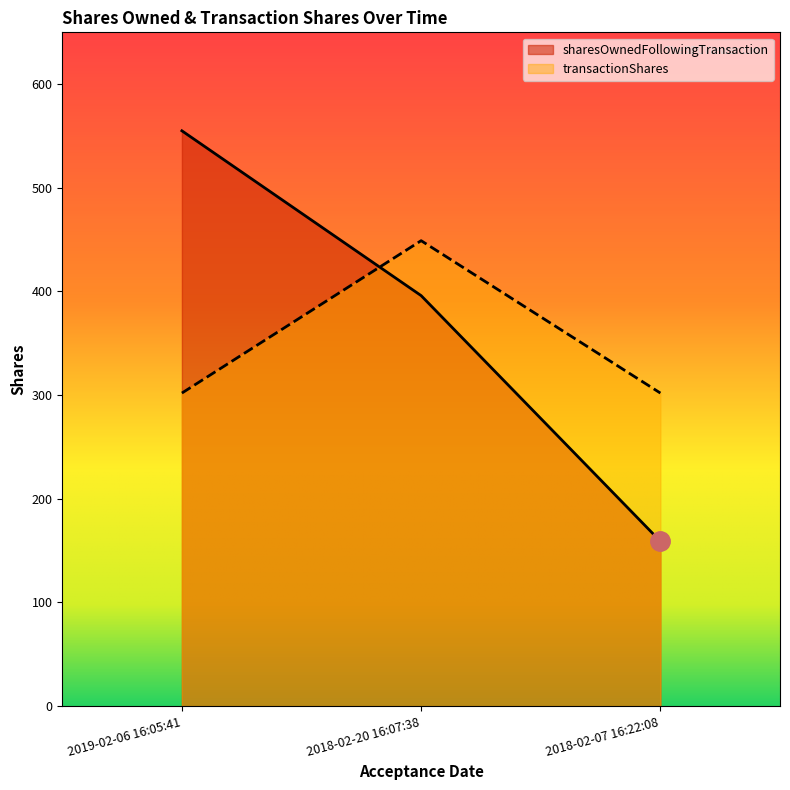

Which has a higher value, 2018-02-07 16:22:08 or 2019-02-06 16:05:41?

2019-02-06 16:05:41